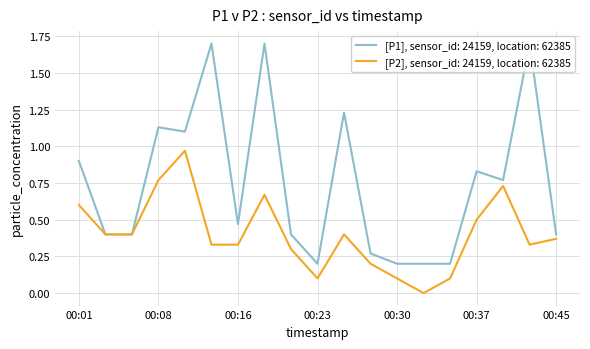

At which category is the sum across all series the highest?

00:18